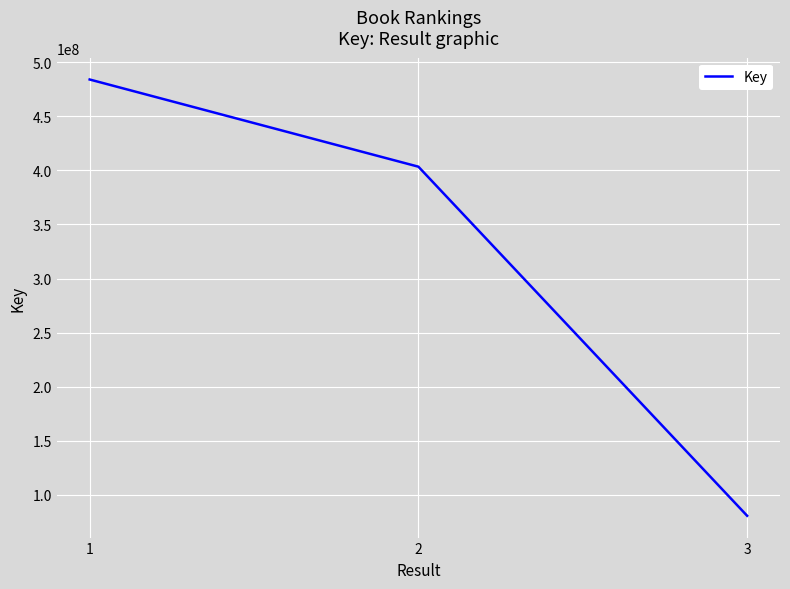

Rank the categories by value from lowest to highest.

3, 2, 1